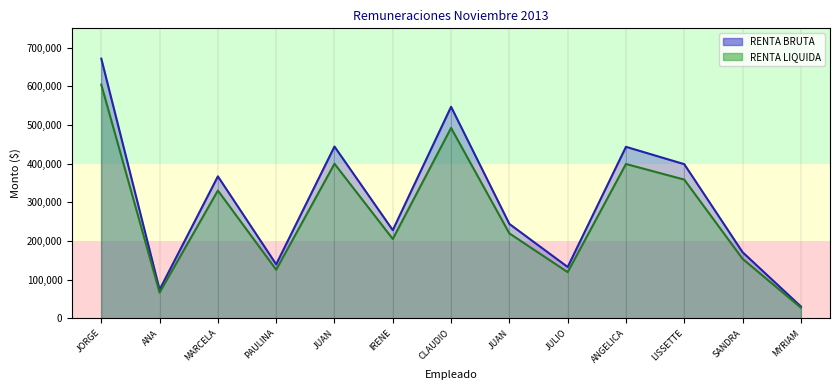

At how many categories does at least one series exceed 344429?

6